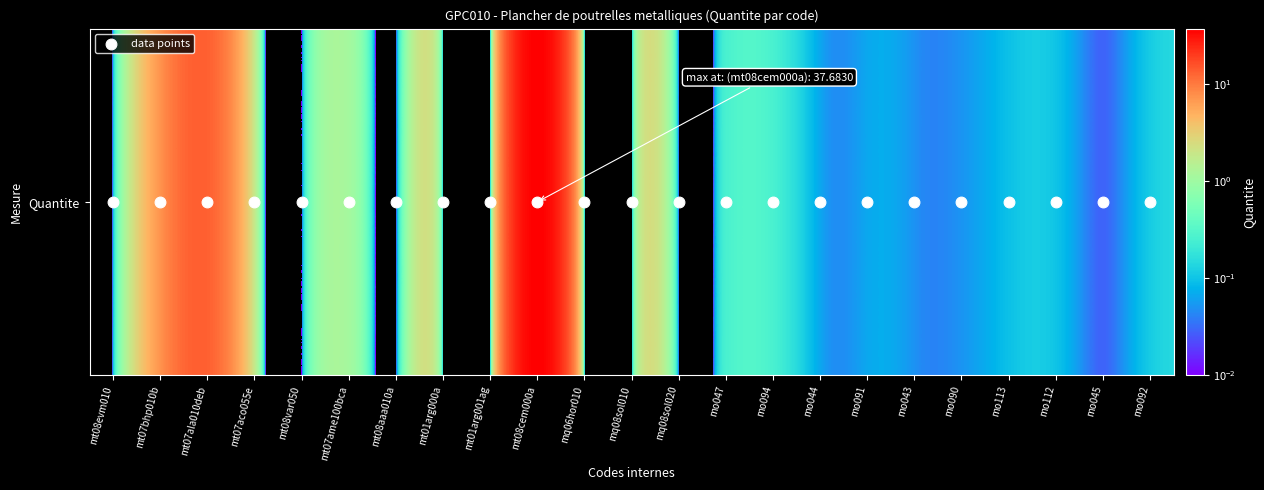

Which series has the largest range (max minus min)?

Quantite